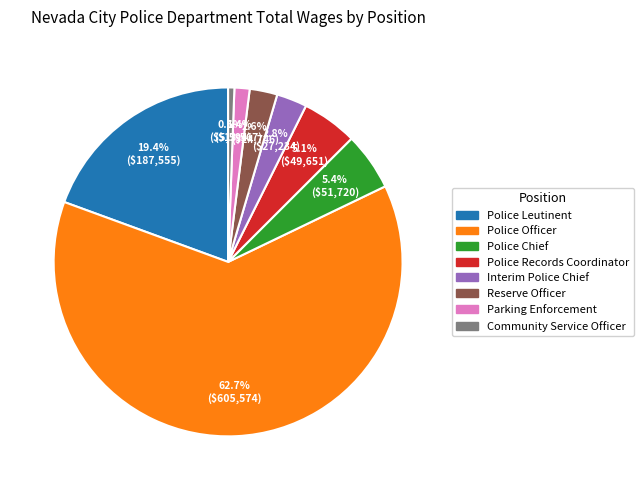

What is the ratio of the value at Police Chief to the value at Reserve Officer?

2.1